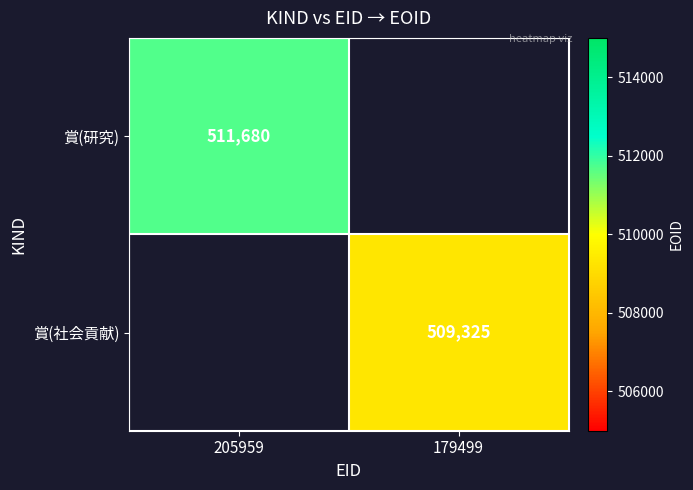

True or false: 賞(研究) has a value of 348134.2 at 205959.

False